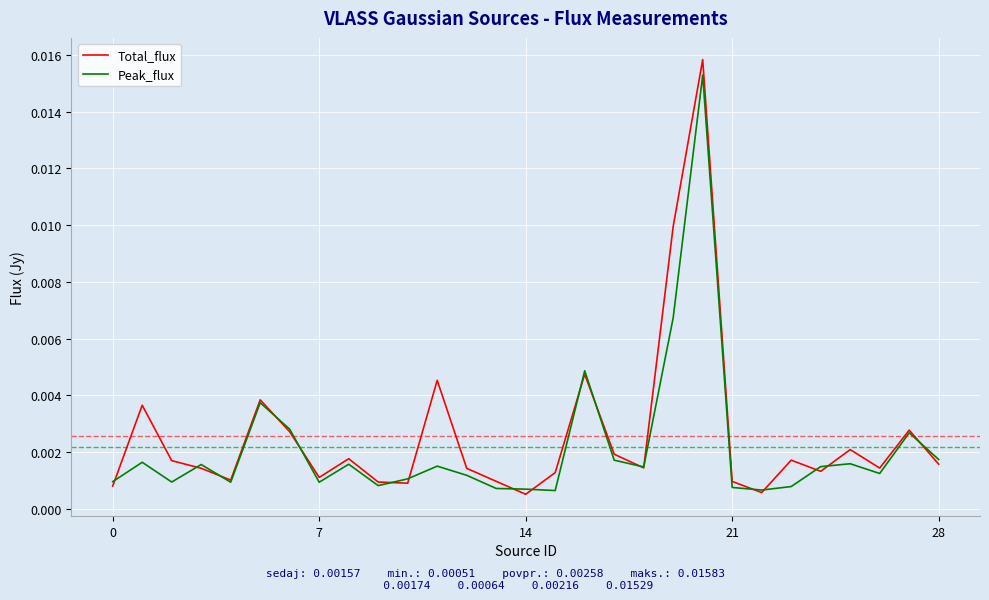

Which series has the widest spread of values?

Total_flux